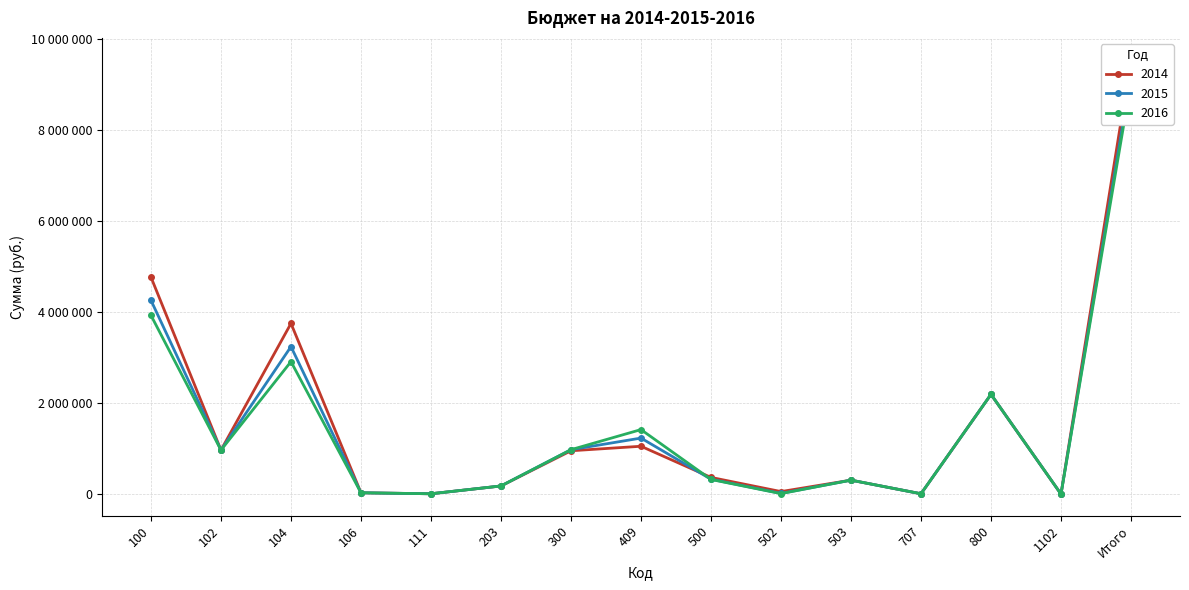

What is the label of the 1st point from the right?

Итого